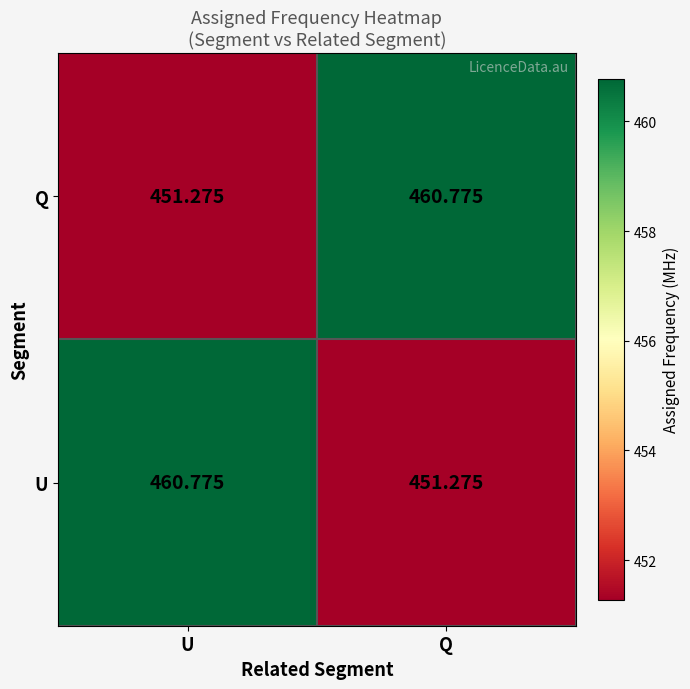

At which label is U closest to 456?

Q